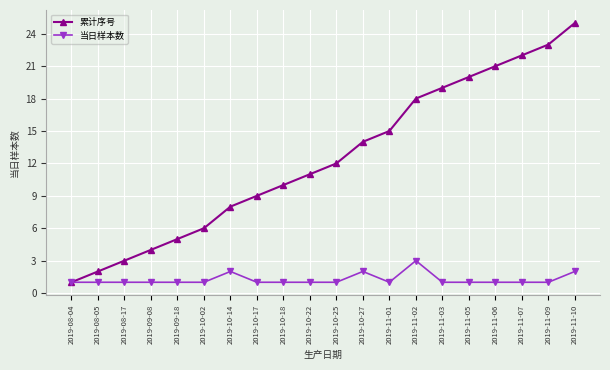

What position from the left is 2019-10-14?

7